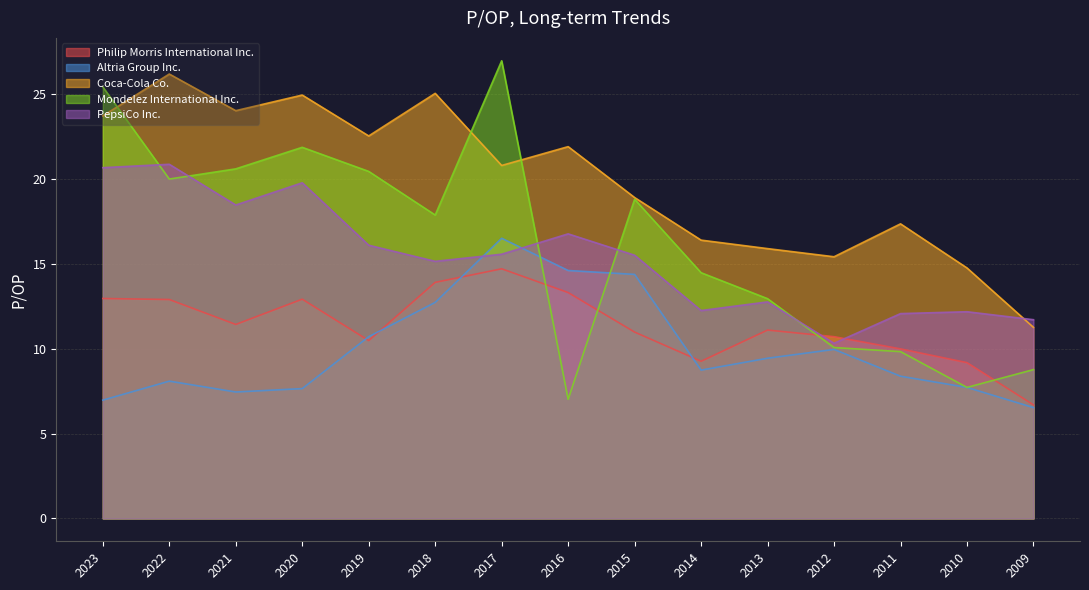

The value of PepsiCo Inc. at 2017 is 15.6. True or false?

True